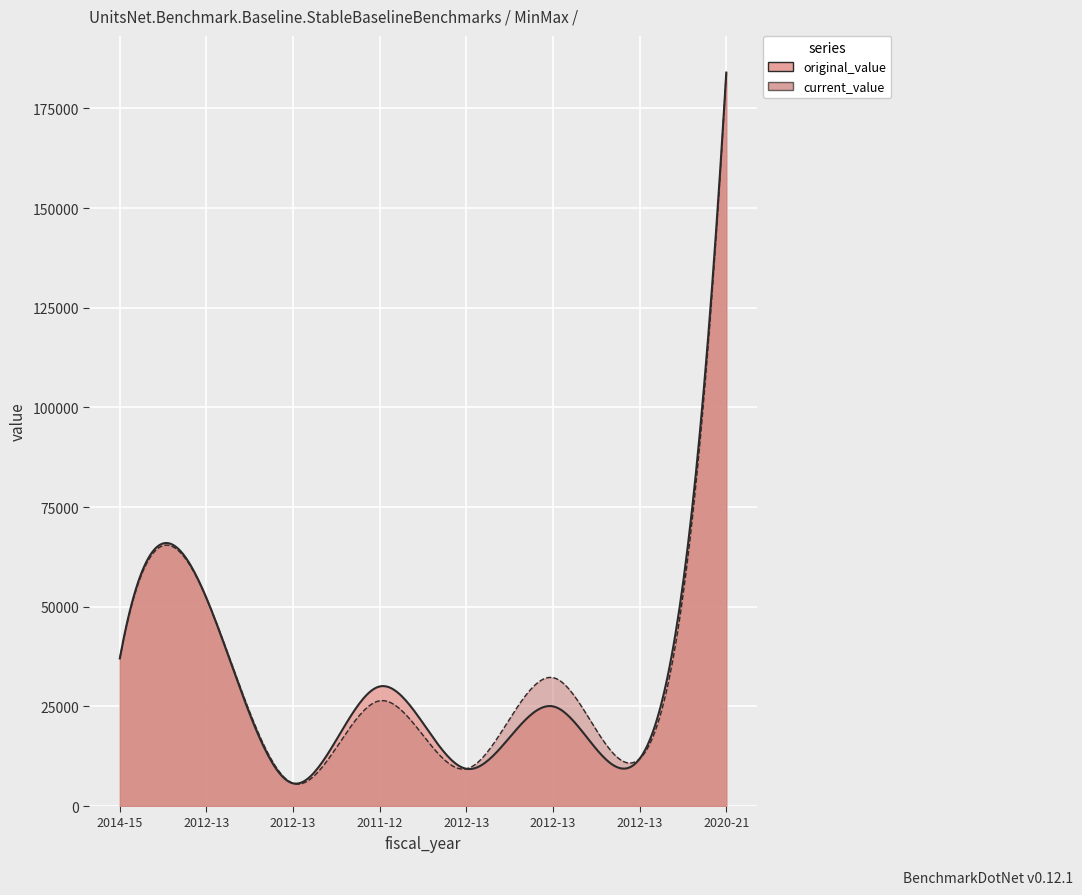

How many data points in current_value are above 32209?

3